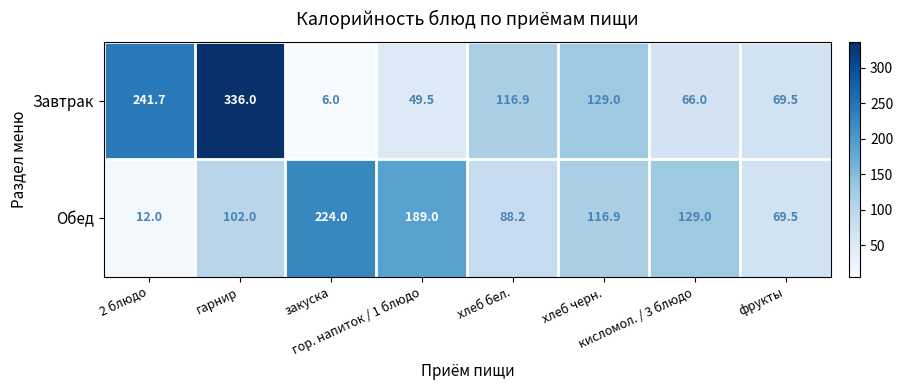

What is the highest value of the Завтрак series?

336.0